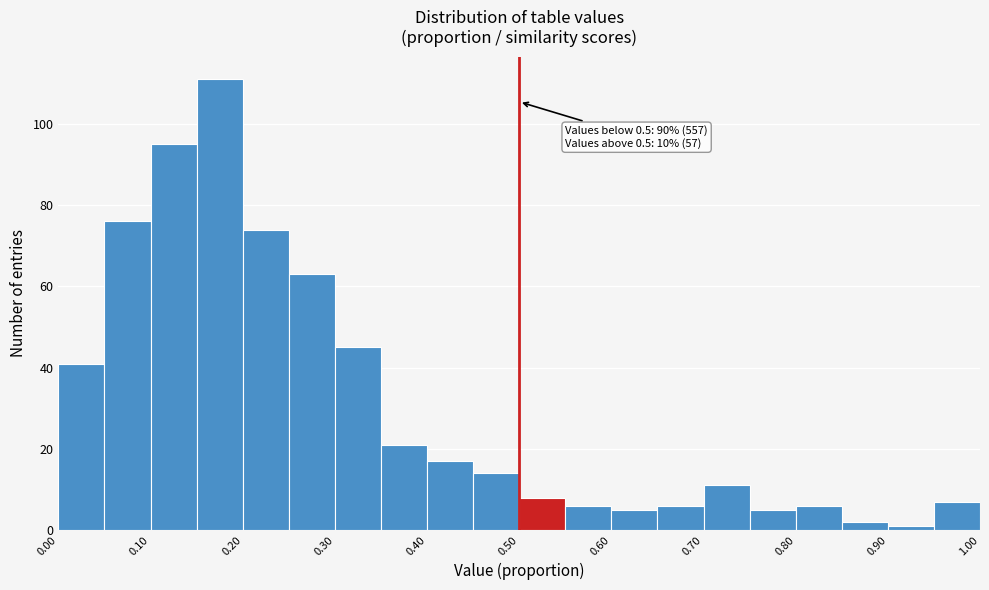

Over which range of the x-axis is the bar tallest?

0.15 to 0.20